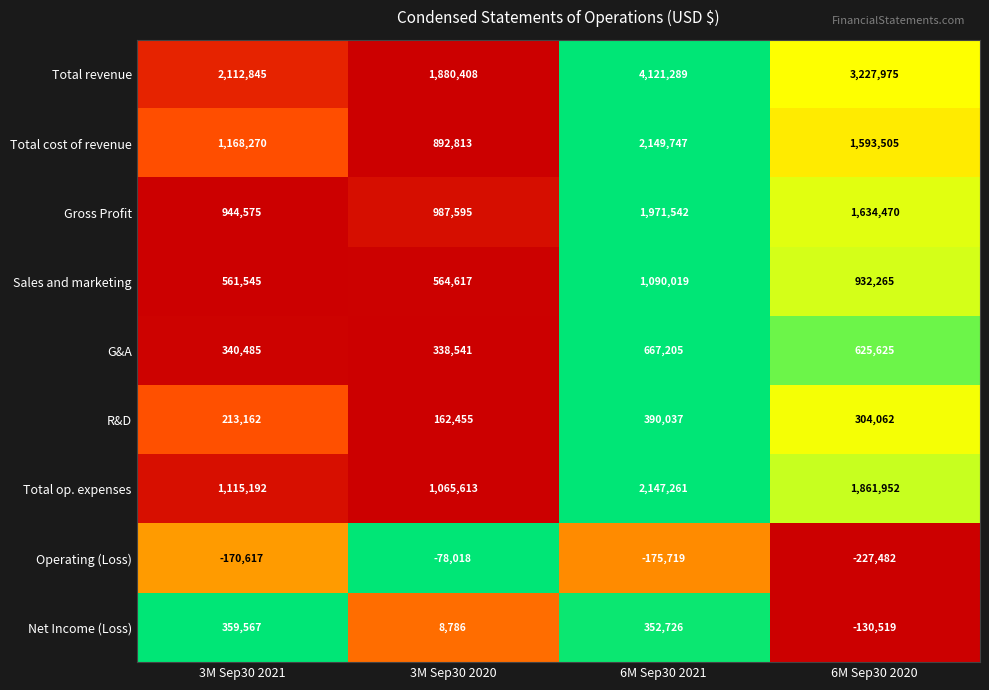

Is the value of Total cost of revenue at 6M Sep30 2021 greater than the value of Gross Profit at 6M Sep30 2021?

Yes